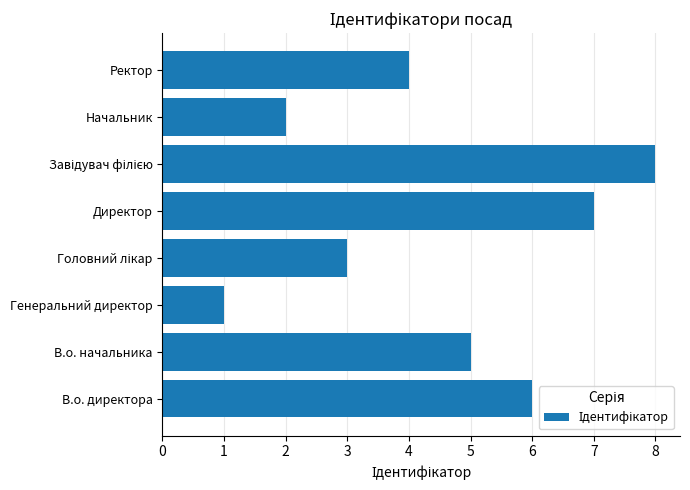

What is the smallest value displayed?

1